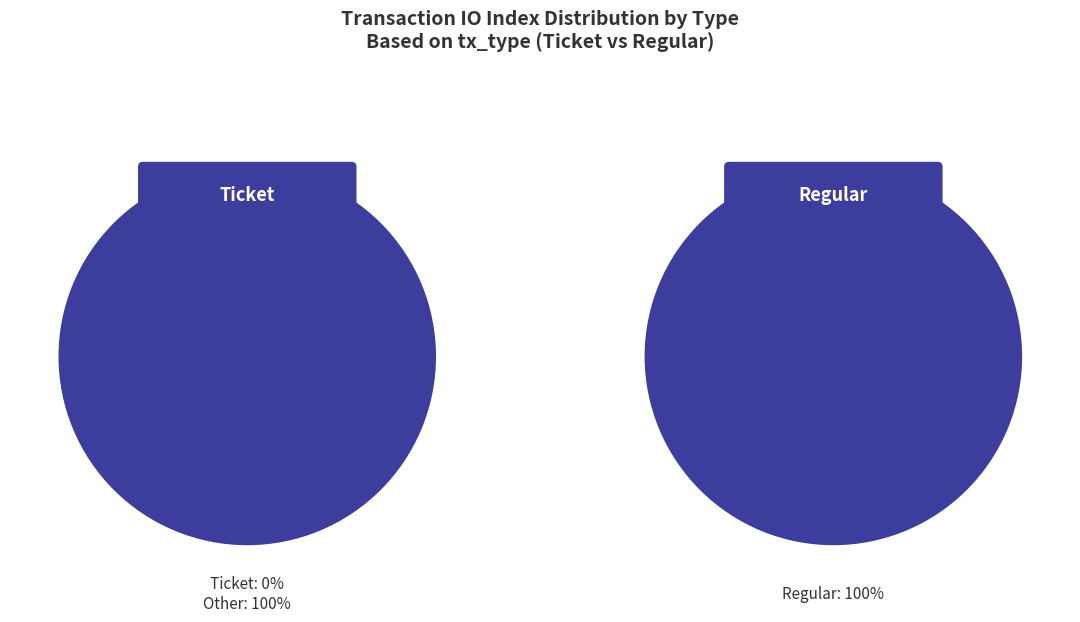

What percentage is NOT represented by Ticket?

100.0%